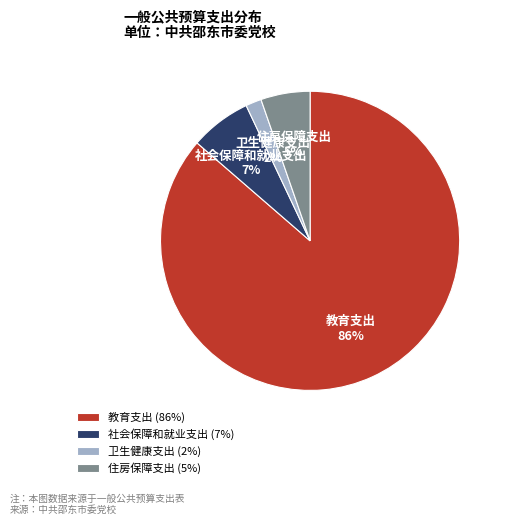

Do 卫生健康支出 and 教育支出 together represent more than half of the pie?

Yes